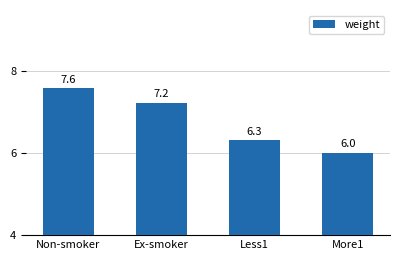

List the labels in order of value, smallest first.

More1, Less1, Ex-smoker, Non-smoker